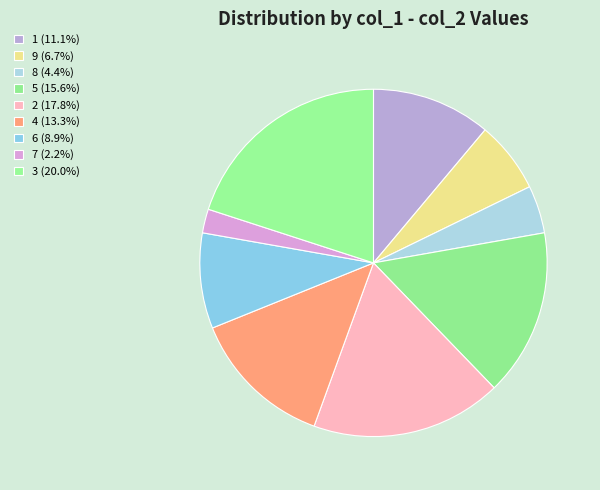

How many segments does this pie chart have?

9